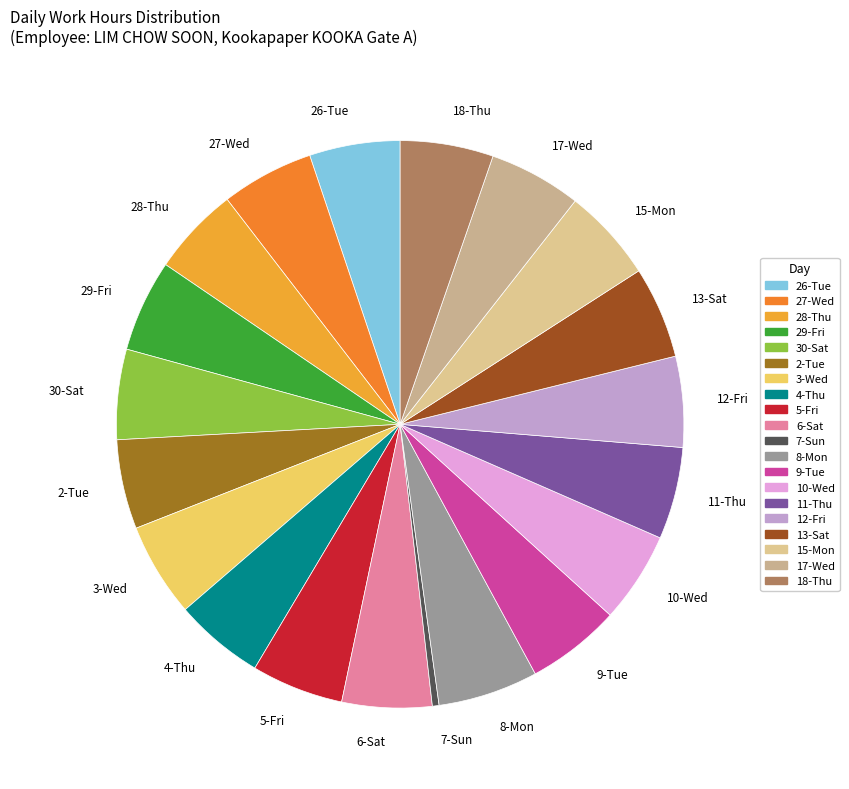

Combined, do 9-Tue and 27-Wed account for over 50%?

No